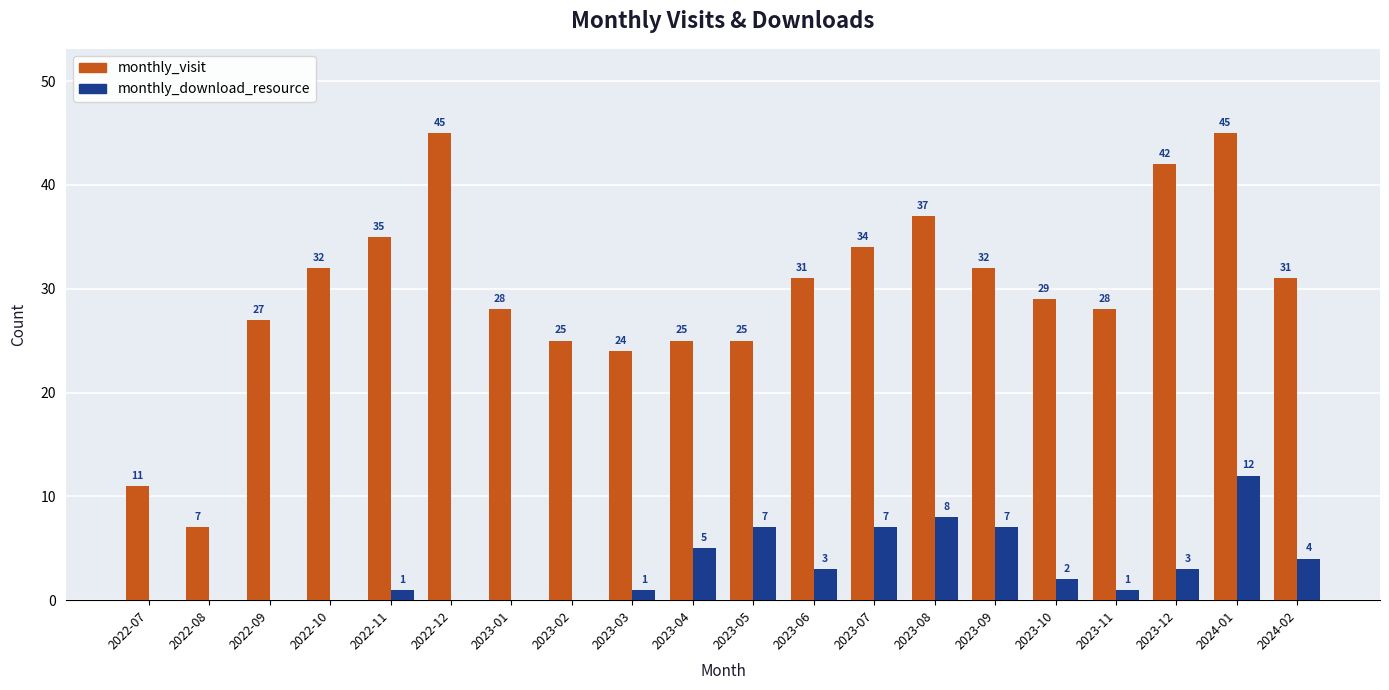

What is the maximum value shown in the chart?

45